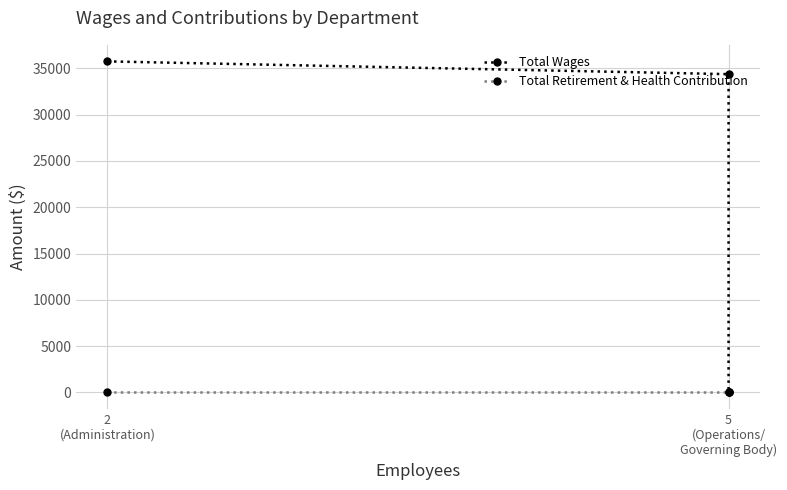

What are all the series names shown in the legend?

Total Wages, Total Retirement & Health Contribution